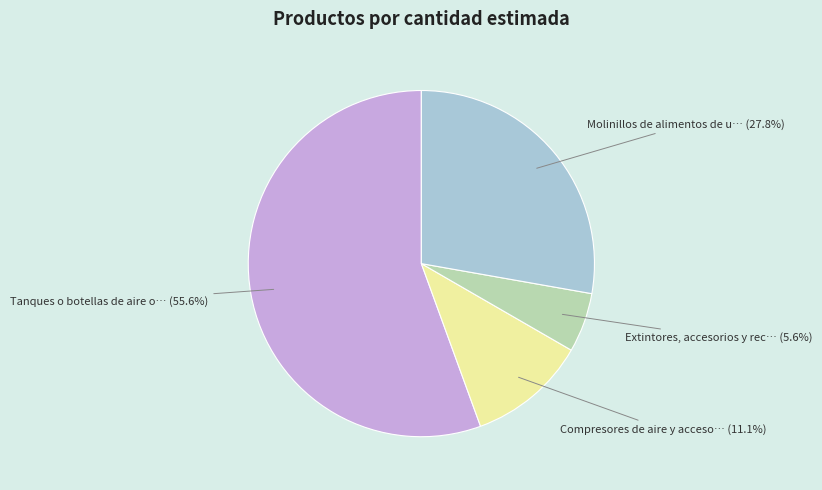

Does any single category account for the majority?

Yes